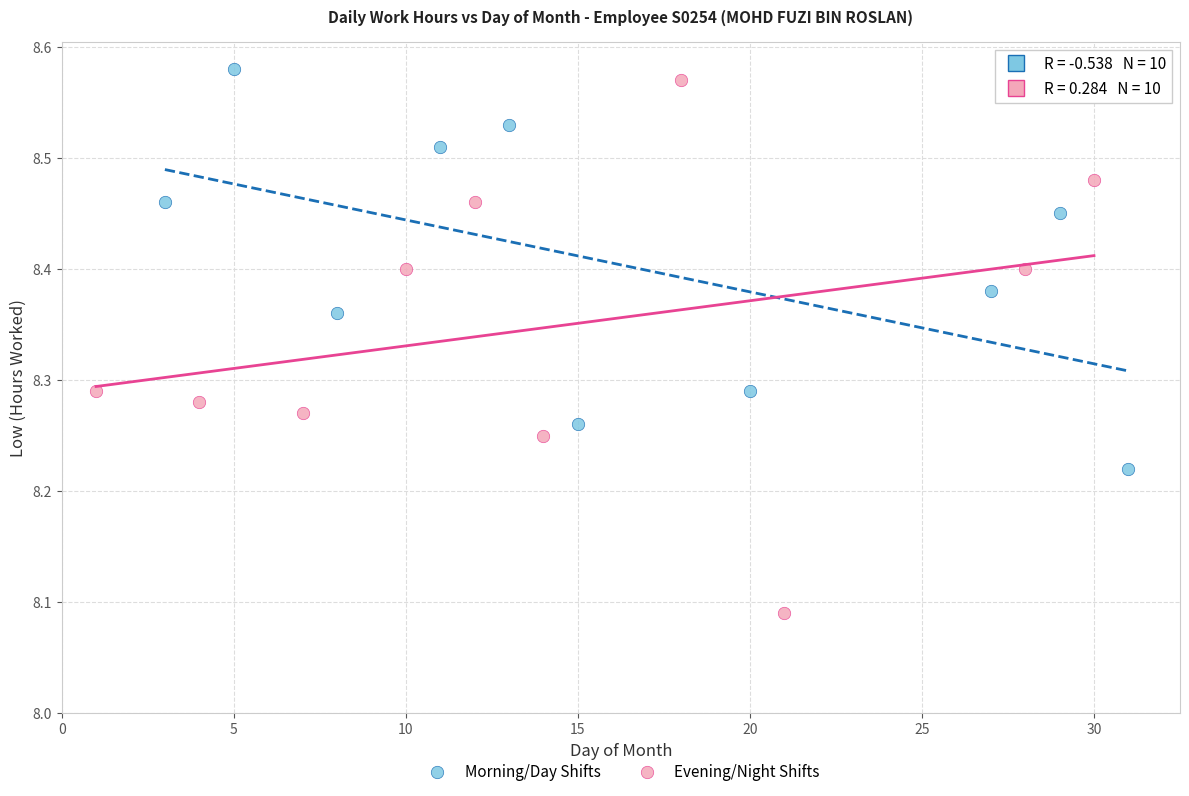

Which series has the largest Y range (max minus min)?

Evening/Night Shifts